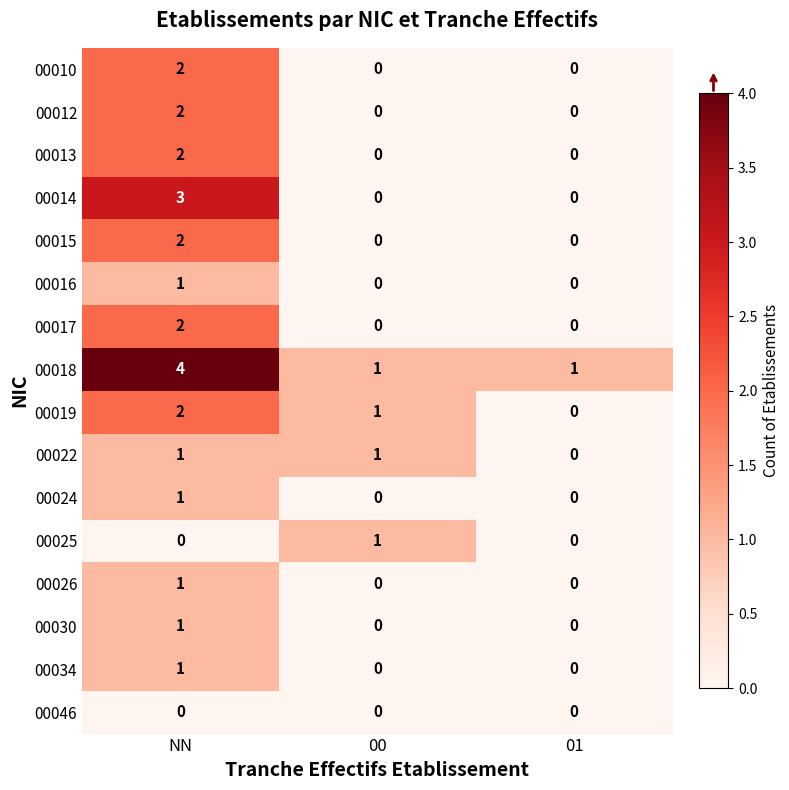

True or false: 00026 has a value of 0 at 00.

True